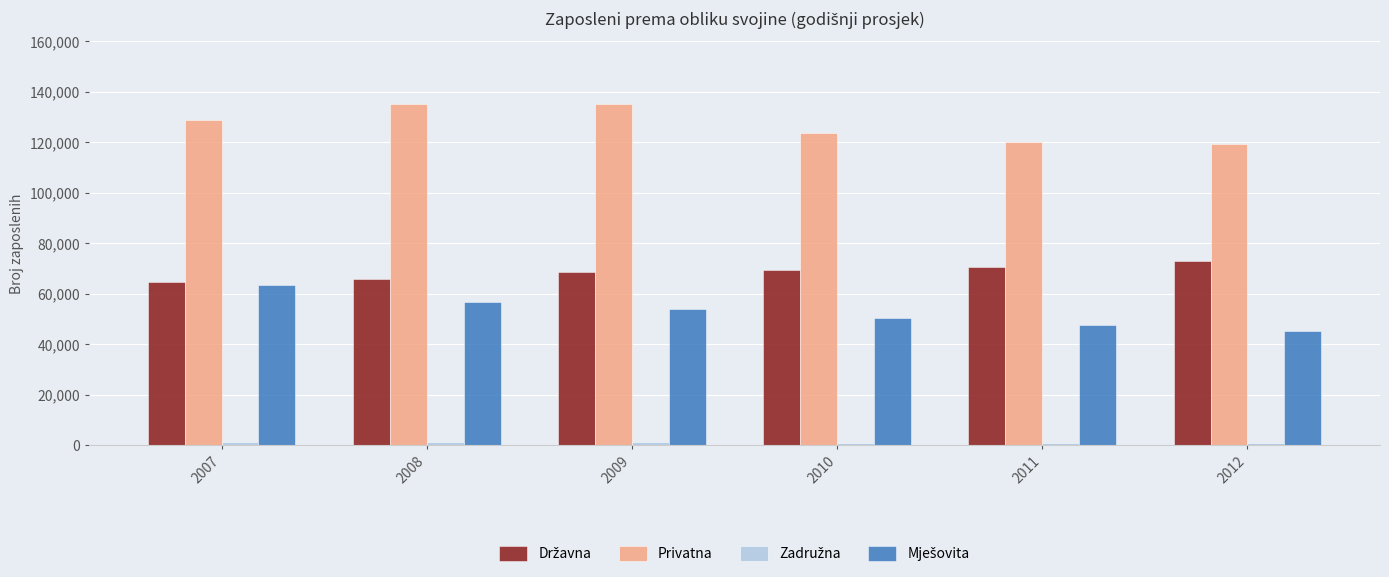

Which series has the largest total across all categories?

Privatna